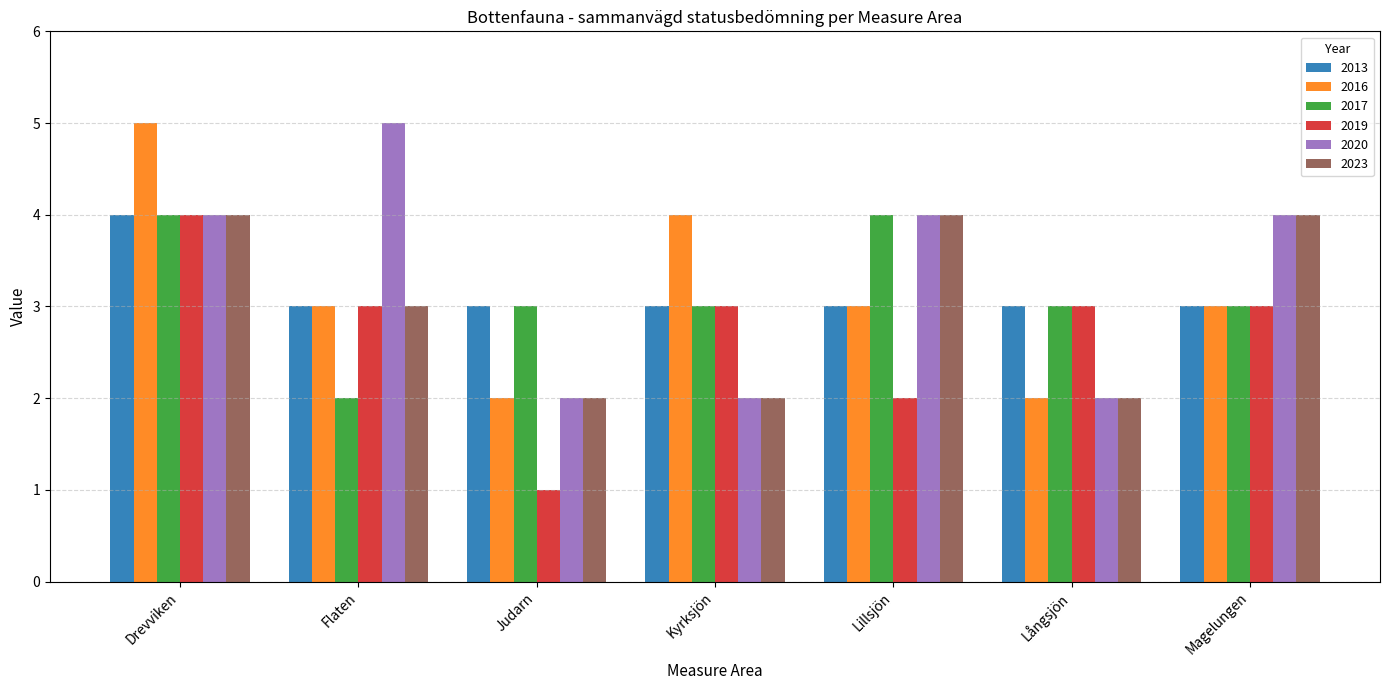

Which series has the largest total across all categories?

2020